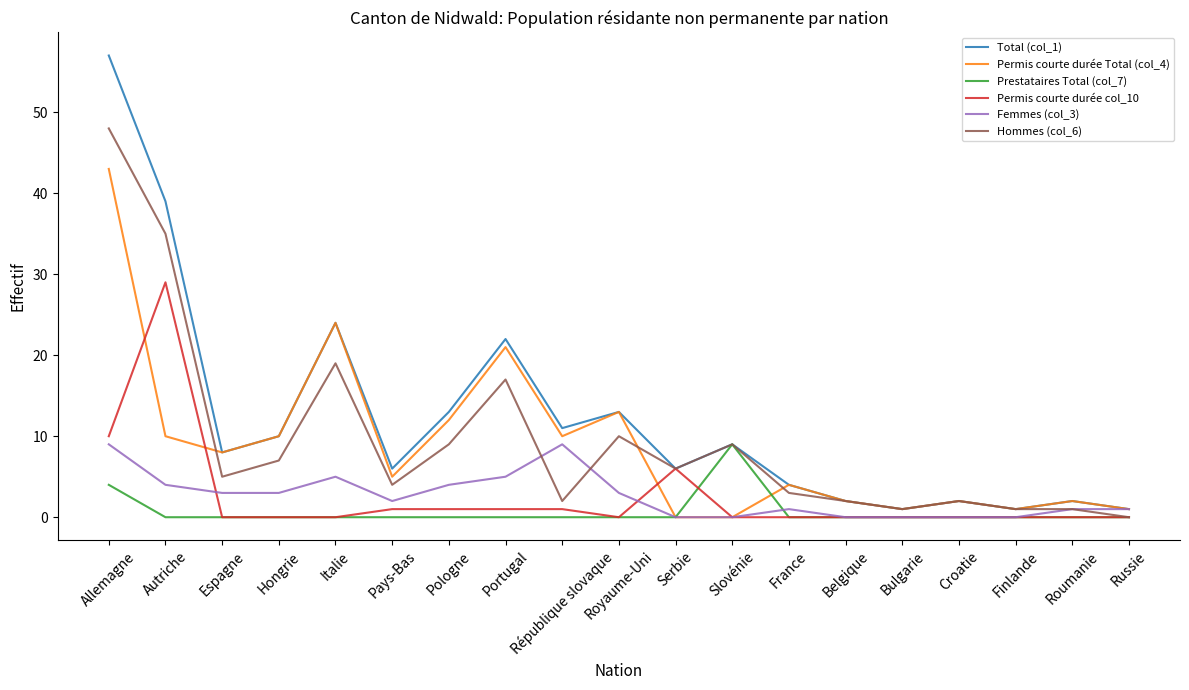

Reading right to left, list all the values displayed in this chart.

Total (col_1): 1	2	1	2	1	2	4	9	6	13	11	22	13	6	24	10	8	39	57
Permis courte durée Total (col_4): 1	2	1	2	1	2	4	0	0	13	10	21	12	5	24	10	8	10	43
Prestataires Total (col_7): 0	0	0	0	0	0	0	9	0	0	0	0	0	0	0	0	0	0	4
Permis courte durée col_10: 0	0	0	0	0	0	0	0	6	0	1	1	1	1	0	0	0	29	10
Femmes (col_3): 1	1	0	0	0	0	1	0	0	3	9	5	4	2	5	3	3	4	9
Hommes (col_6): 0	1	1	2	1	2	3	9	6	10	2	17	9	4	19	7	5	35	48